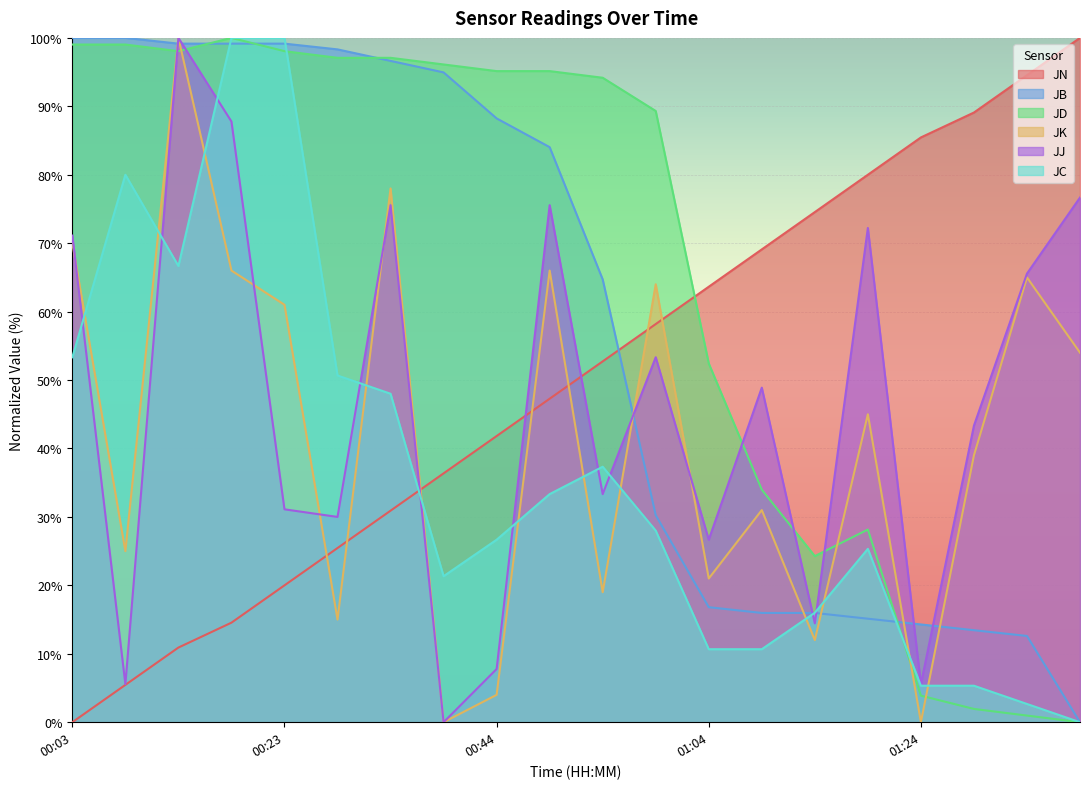

At which label is JB closest to 50?

00:54